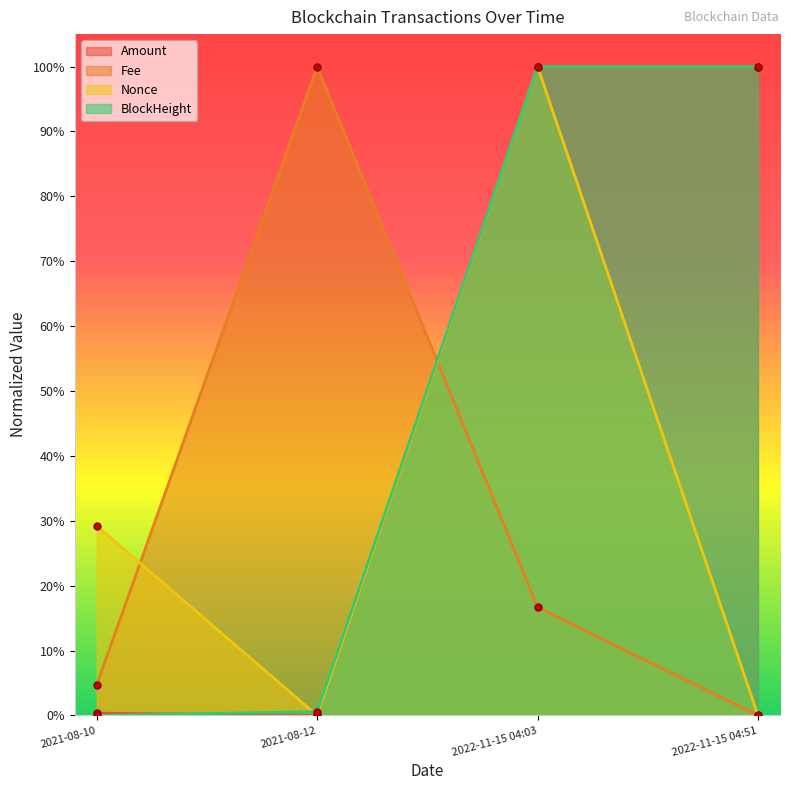

Read the Fee value at 2021-08-12.

1.0